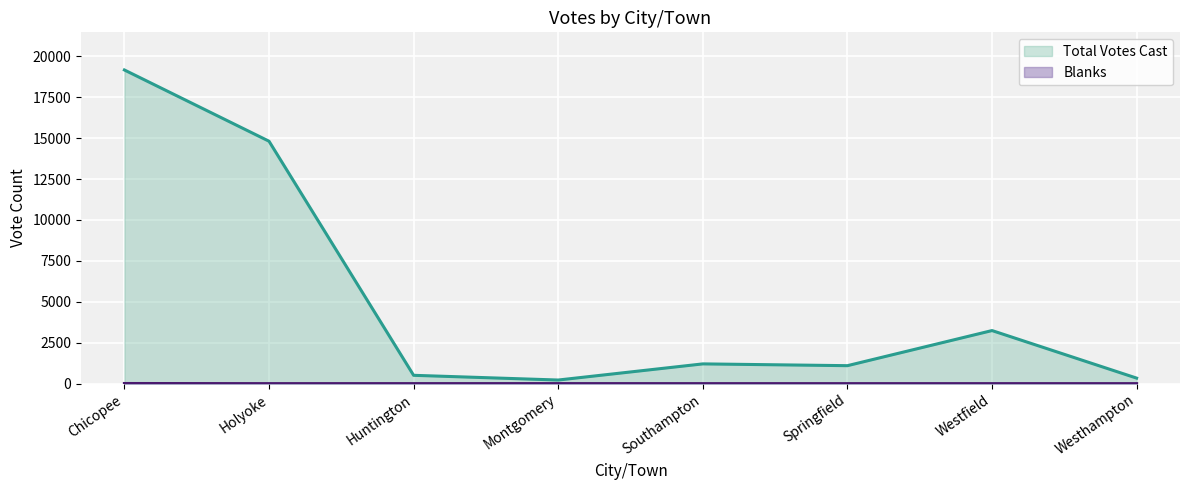

Rank the series by their average value, from lowest to highest.

Blanks, Total Votes Cast